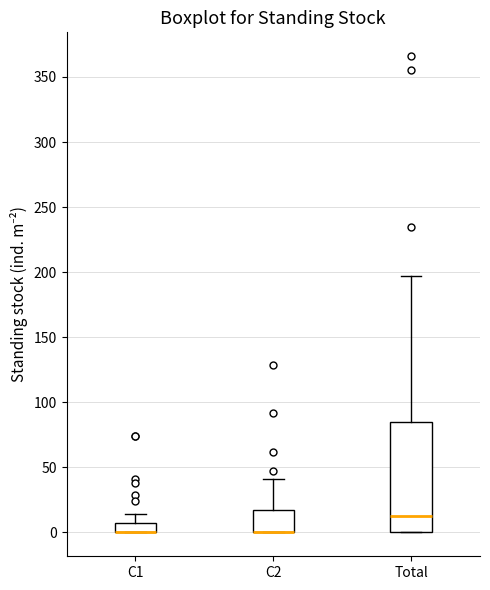

Where is the upper edge of the box for C1 on the y-axis? The values are not printed on the chart, so give them approximately, as read against the axis.

5